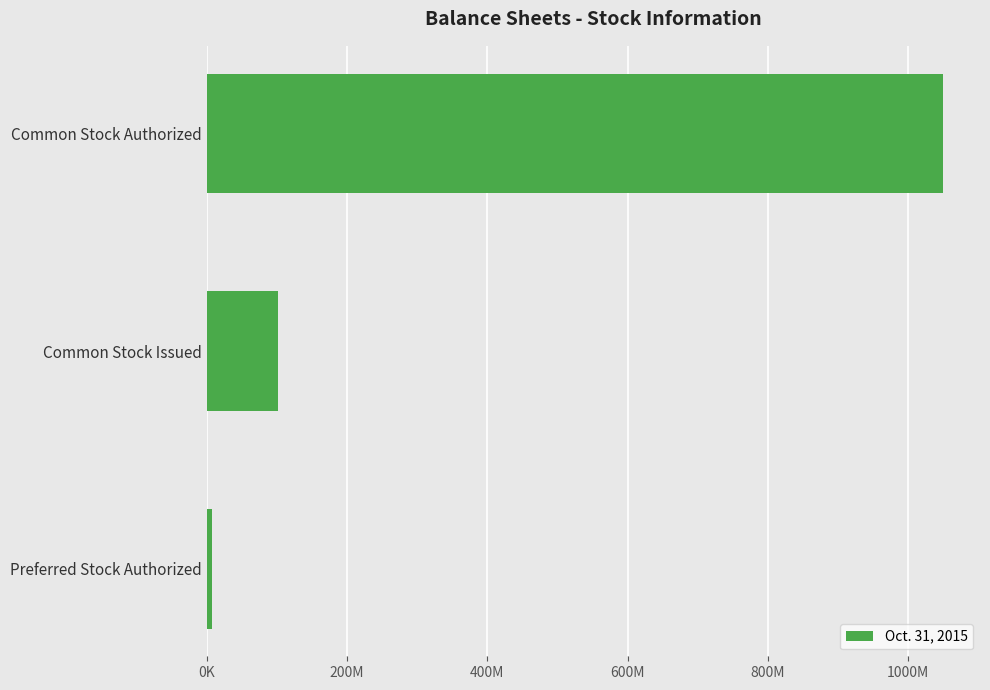

What is the smallest value displayed?

7500000